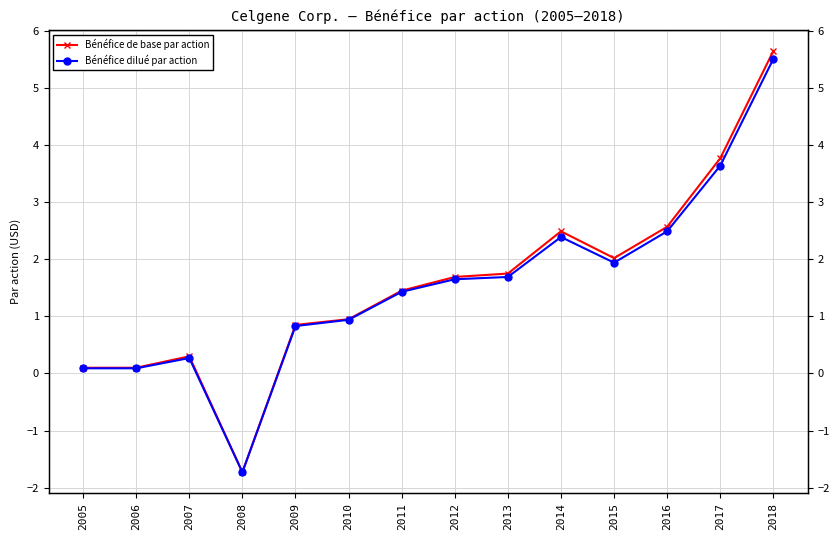

Reading left to right, transcribe all the data shown in this chart.

Bénéfice de base par action: 0.1	0.1	0.3	-1.7	0.8	0.9	1.4	1.7	1.8	2.5	2.0	2.6	3.8	5.7
Bénéfice dilué par action: 0.1	0.1	0.3	-1.7	0.8	0.9	1.4	1.6	1.7	2.4	1.9	2.5	3.6	5.5